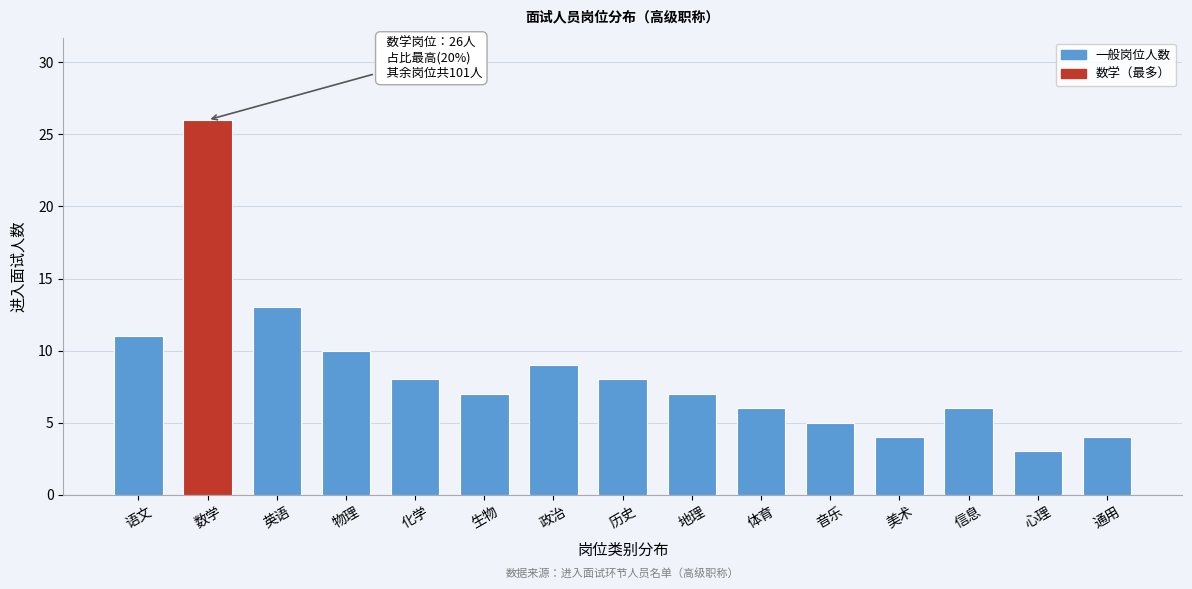

Reading left to right, what are all the values shown in this chart?

语文=11	数学=26	英语=13	物理=10	化学=8	生物=7	政治=9	历史=8	地理=7	体育=6	音乐=5	美术=4	信息=6	心理=3	通用=4